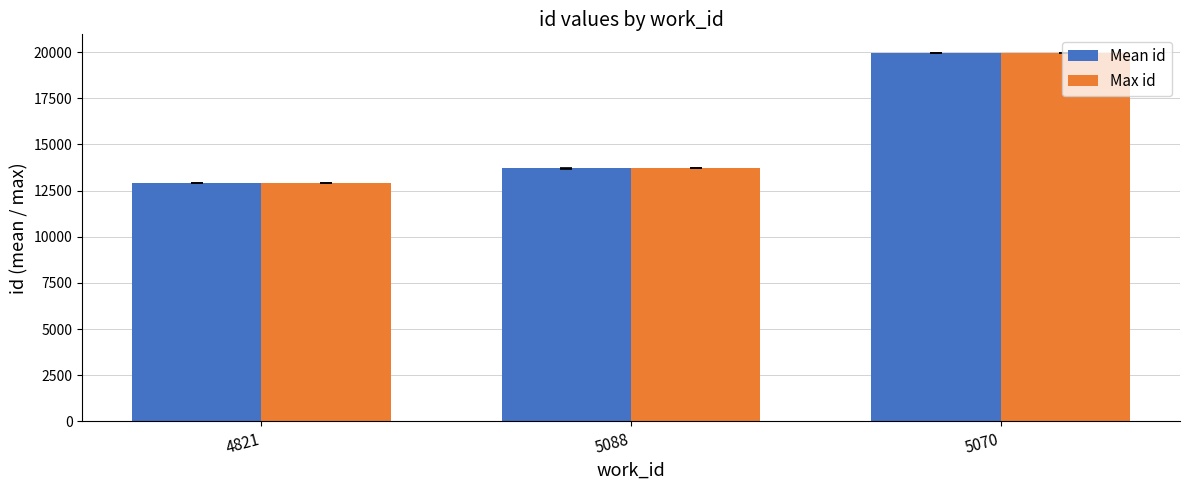

What is the difference between the second highest and minimum values in the Max id series?

827.0